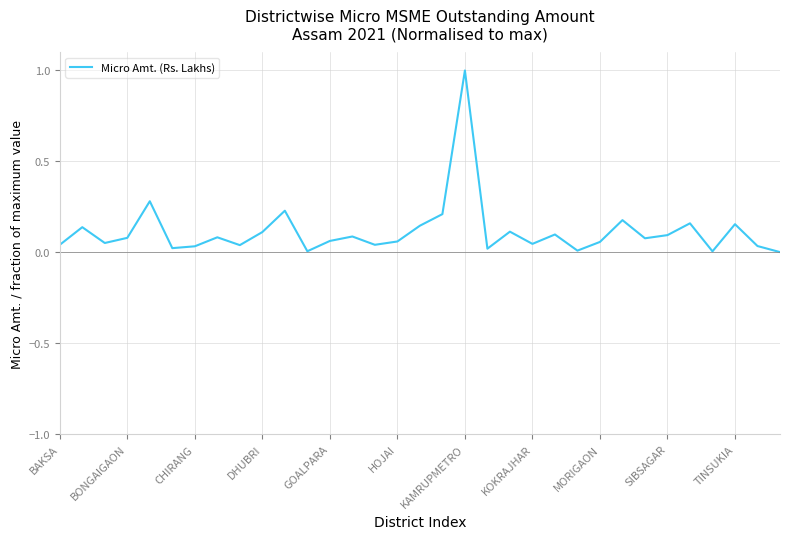

What is the maximum value shown in the chart?

1.0